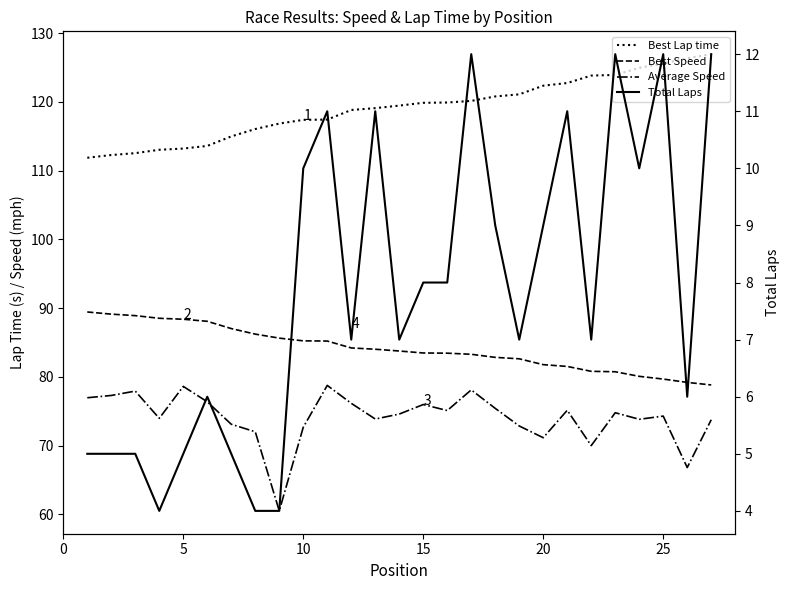

How many lines are shown in the chart?

4